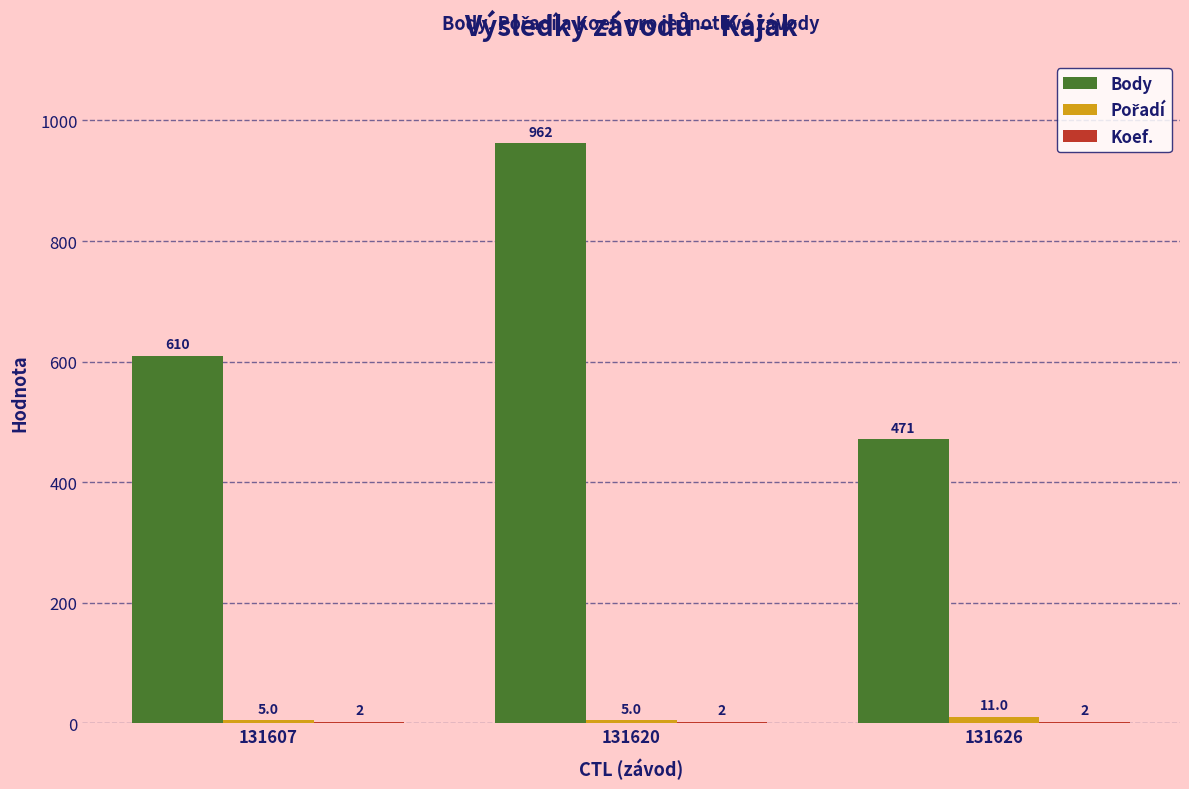

What is the difference between the Body values at 131620 and 131607?

352